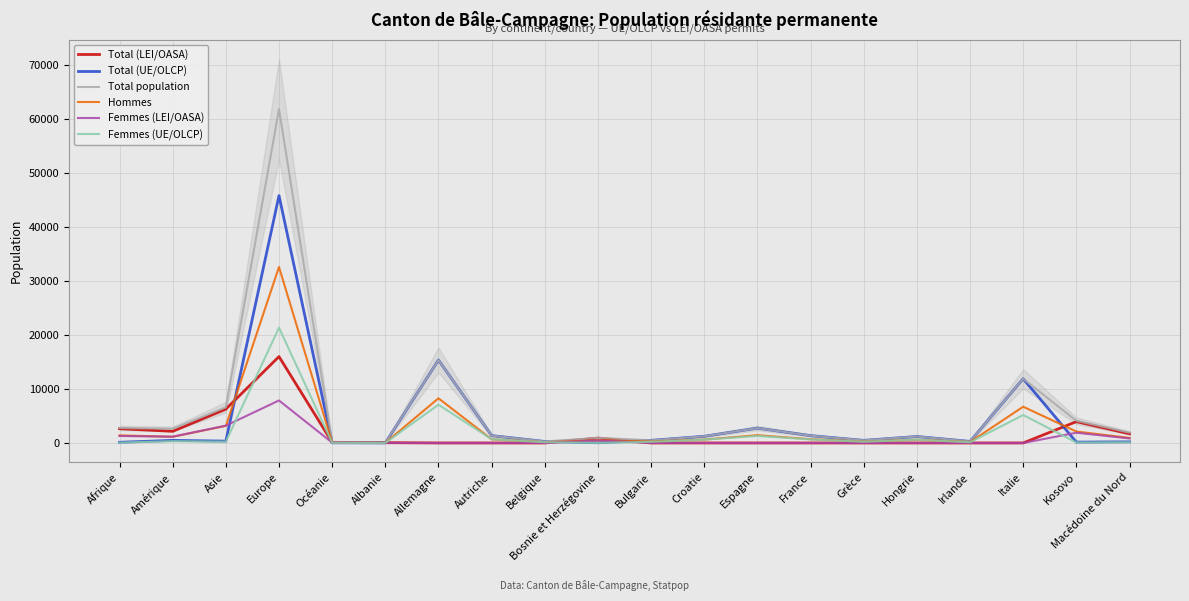

What is the average value of the Total population series?

5886